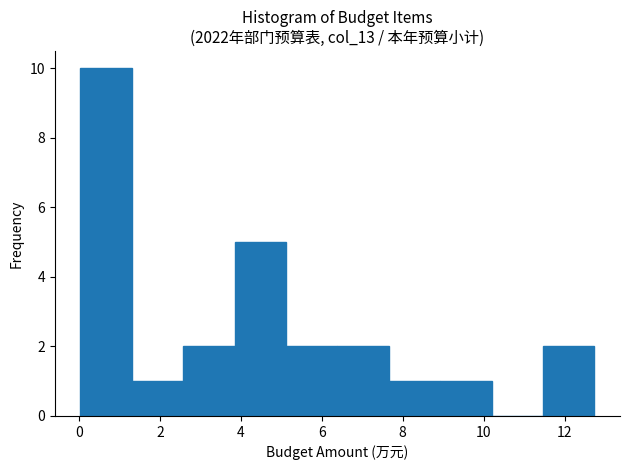

Reading left to right, list every bar in this chart as the range it spans on the x-axis followed by its height. Neither the bar edges nor the heights are printed on the chart, so give them approximately, as read against the axes.

0.0 to 1.4: 10
1.4 to 2.6: 1
2.6 to 3.8: 2
3.8 to 5.2: 5
5.2 to 6.4: 2
6.4 to 7.6: 2
7.6 to 9.0: 1
9.0 to 10.2: 1
10.2 to 11.4: 0
11.4 to 12.8: 2